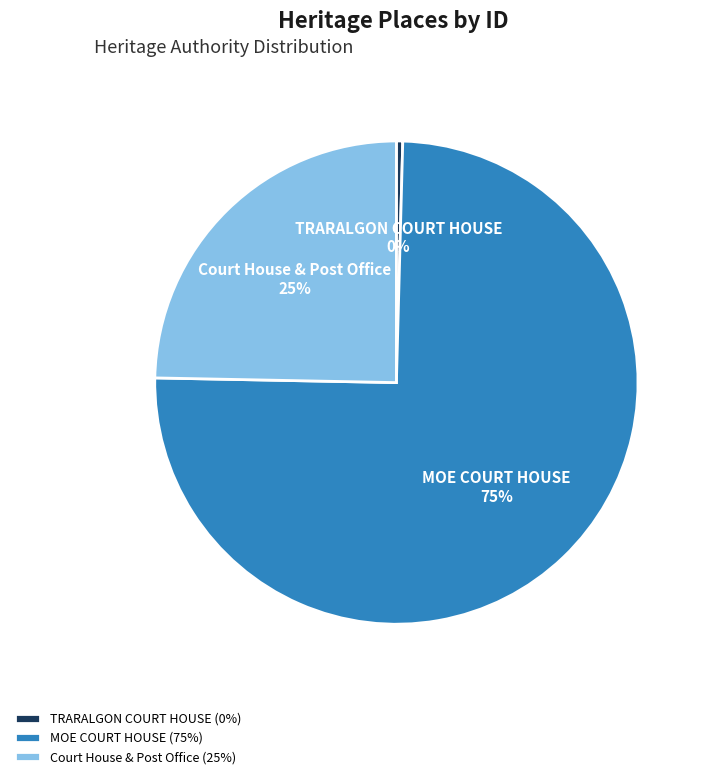

How many slices are in this pie chart?

3